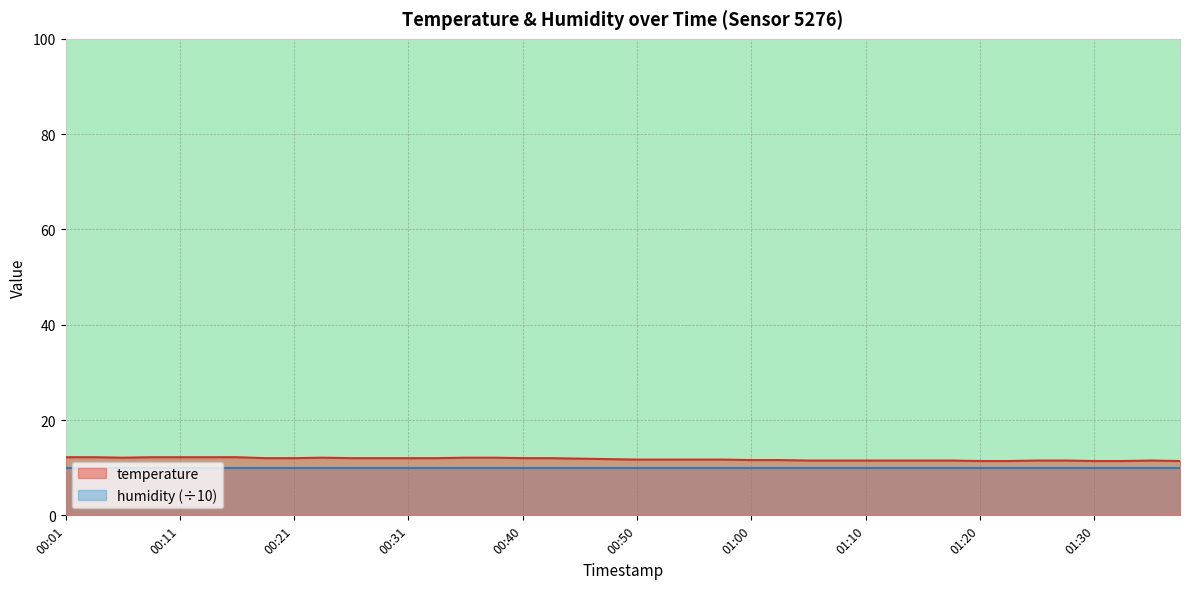

Is it true that the value at 01:30 is 11.4?

True